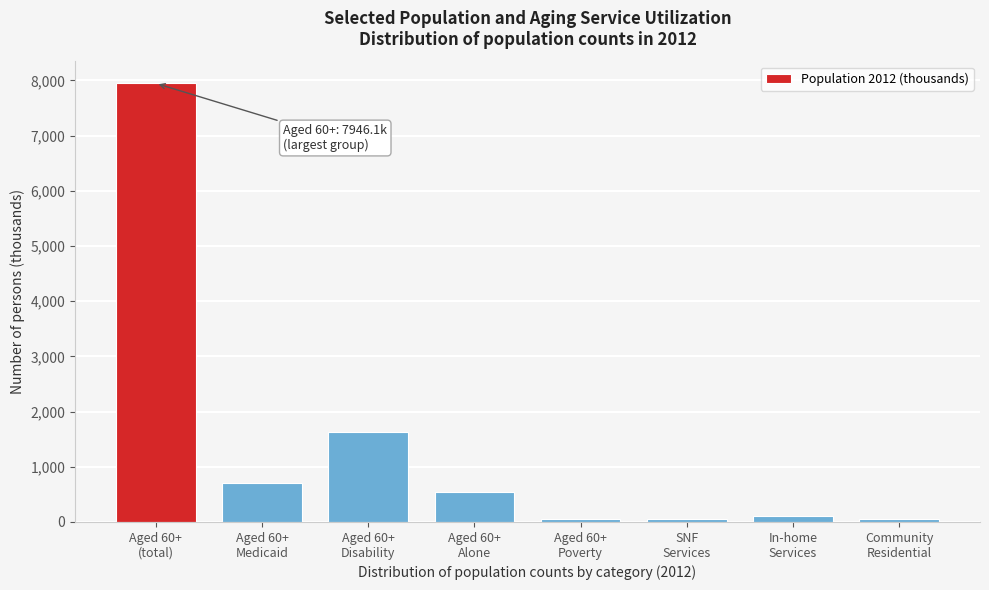

What is the value of the 1st bar from the left?

7946.1